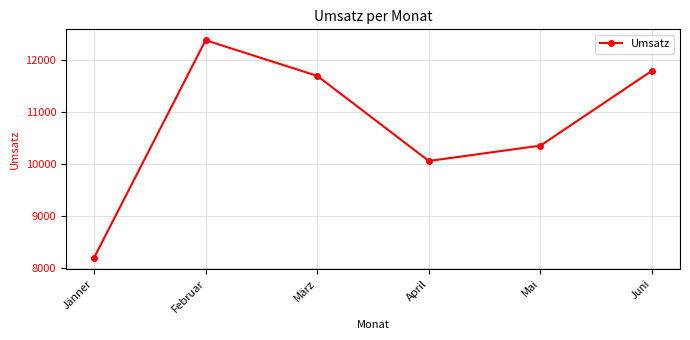

How many distinct data groups are displayed?

1